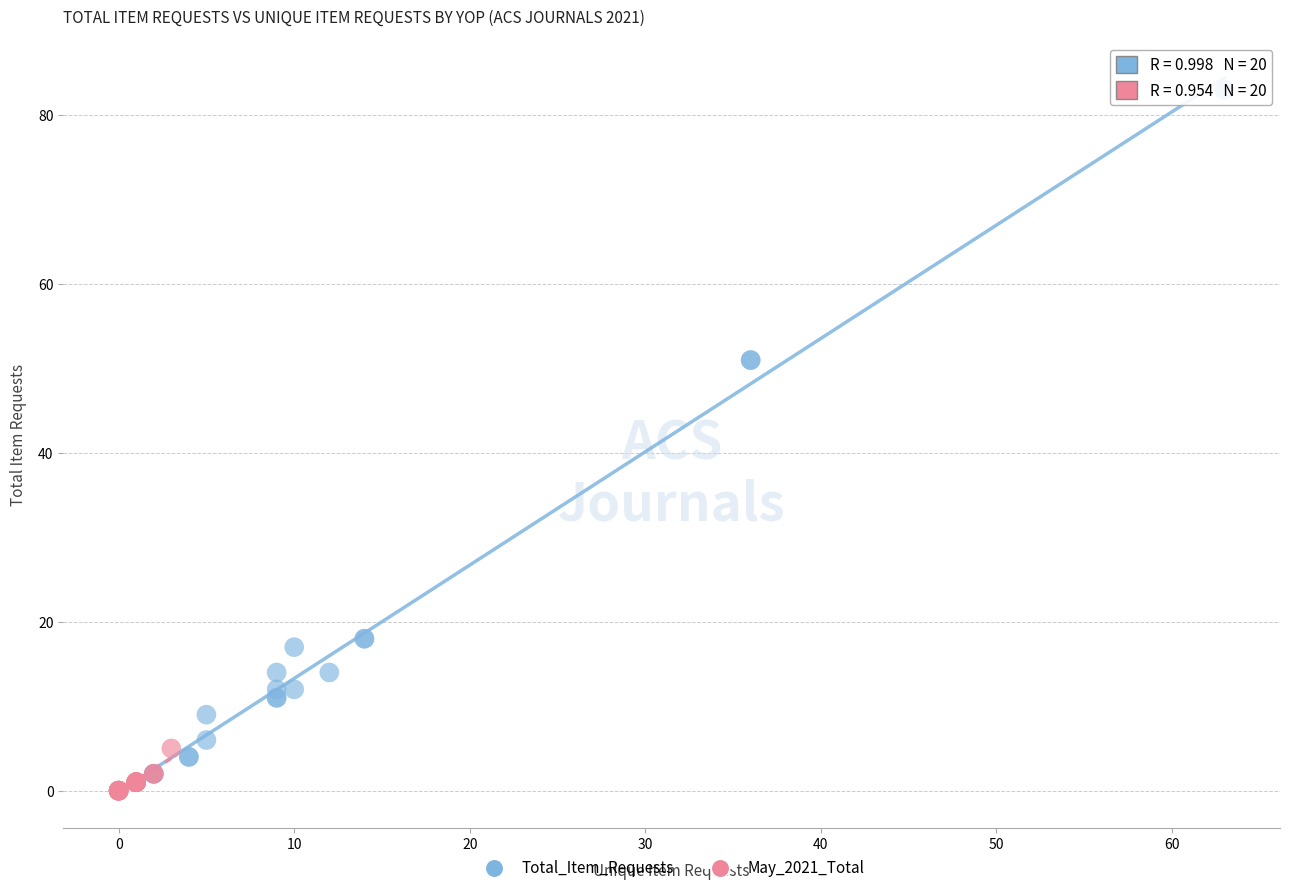

What are all the series names shown in the legend?

Total_Item_Requests, May_2021_Total